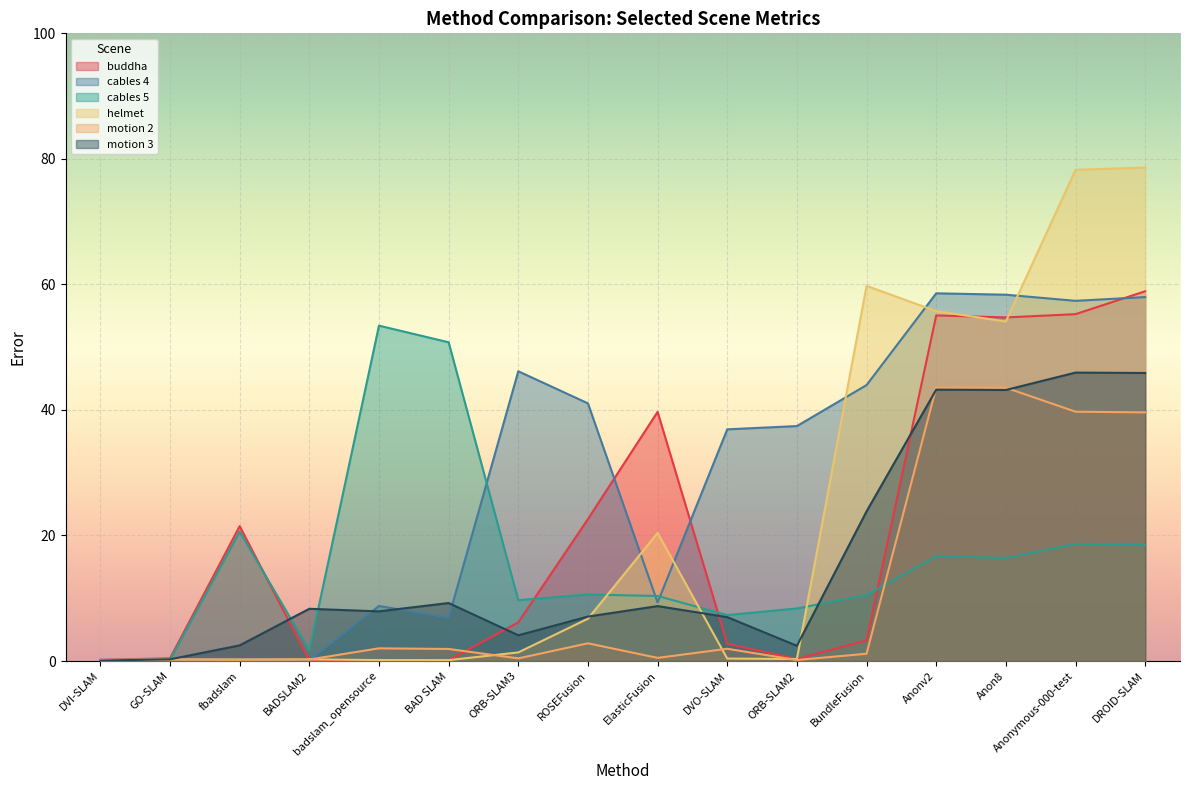

Reading left to right, transcribe all the data shown in this chart.

buddha: DVI-SLAM=0.2	GO-SLAM=0.4	fbadslam=21.5	BADSLAM2=0.1	badslam_opensource=0.1	BAD SLAM=0.1	ORB-SLAM3=6.2	ROSEFusion=22.6	ElasticFusion=39.7	DVO-SLAM=2.7	ORB-SLAM2=0.3	BundleFusion=3.3	Anonv2=55.1	Anon8=54.7	Anonymous-000-test=55.3	DROID-SLAM=58.9
cables 4: DVI-SLAM=0.2	GO-SLAM=0.3	fbadslam=0.4	BADSLAM2=0.1	badslam_opensource=8.8	BAD SLAM=6.9	ORB-SLAM3=46.2	ROSEFusion=41.0	ElasticFusion=9.3	DVO-SLAM=36.9	ORB-SLAM2=37.4	BundleFusion=44.0	Anonv2=58.6	Anon8=58.4	Anonymous-000-test=57.4	DROID-SLAM=58.0
cables 5: DVI-SLAM=0.1	GO-SLAM=0.2	fbadslam=20.6	BADSLAM2=1.7	badslam_opensource=53.4	BAD SLAM=50.8	ORB-SLAM3=9.7	ROSEFusion=10.6	ElasticFusion=10.4	DVO-SLAM=7.3	ORB-SLAM2=8.4	BundleFusion=10.5	Anonv2=16.7	Anon8=16.4	Anonymous-000-test=18.6	DROID-SLAM=18.5
helmet: DVI-SLAM=0.2	GO-SLAM=0.2	fbadslam=0.2	BADSLAM2=0.3	badslam_opensource=0.1	BAD SLAM=0.1	ORB-SLAM3=1.4	ROSEFusion=6.7	ElasticFusion=20.4	DVO-SLAM=0.4	ORB-SLAM2=0.3	BundleFusion=59.8	Anonv2=55.7	Anon8=54.1	Anonymous-000-test=78.2	DROID-SLAM=78.6
motion 2: DVI-SLAM=0.1	GO-SLAM=0.2	fbadslam=0.2	BADSLAM2=0.2	badslam_opensource=2.0	BAD SLAM=1.9	ORB-SLAM3=0.4	ROSEFusion=2.8	ElasticFusion=0.5	DVO-SLAM=1.9	ORB-SLAM2=0.2	BundleFusion=1.2	Anonv2=43.6	Anon8=43.5	Anonymous-000-test=39.7	DROID-SLAM=39.6
motion 3: DVI-SLAM=0.1	GO-SLAM=0.3	fbadslam=2.5	BADSLAM2=8.3	badslam_opensource=7.9	BAD SLAM=9.2	ORB-SLAM3=4.1	ROSEFusion=7.1	ElasticFusion=8.8	DVO-SLAM=7.0	ORB-SLAM2=2.4	BundleFusion=23.8	Anonv2=43.2	Anon8=43.2	Anonymous-000-test=46.0	DROID-SLAM=45.9